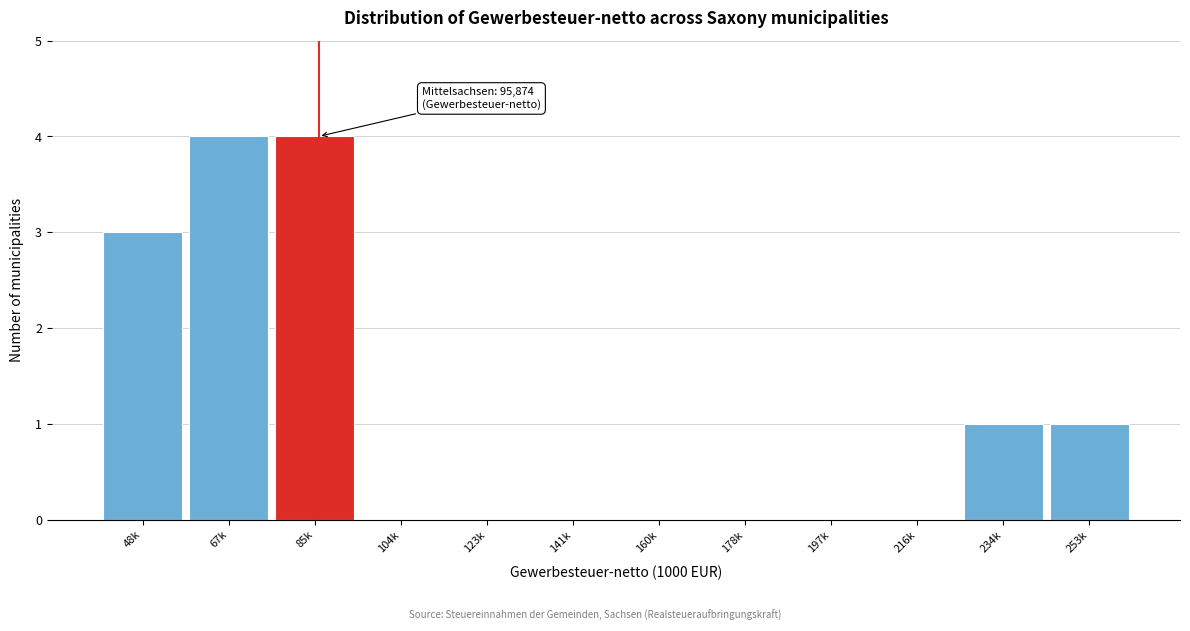

Reading left to right, what are all the values shown in this chart?

48k=3	67k=4	85k=4	104k=0	123k=0	141k=0	160k=0	178k=0	197k=0	216k=0	234k=1	253k=1